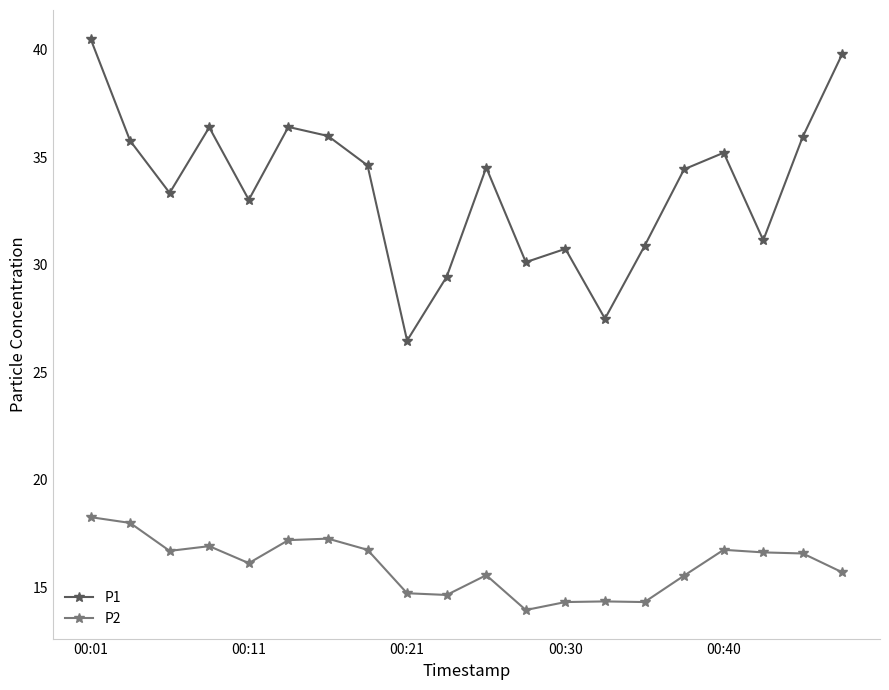

True or false: P2 and P1 cross at least once.

False